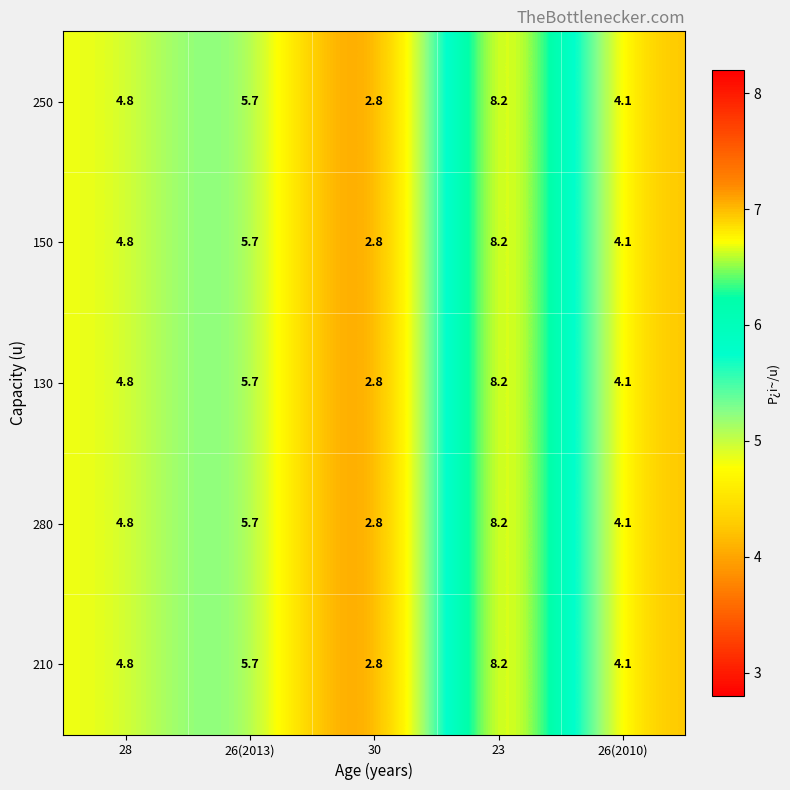

At which label does 250 reach its peak?

23